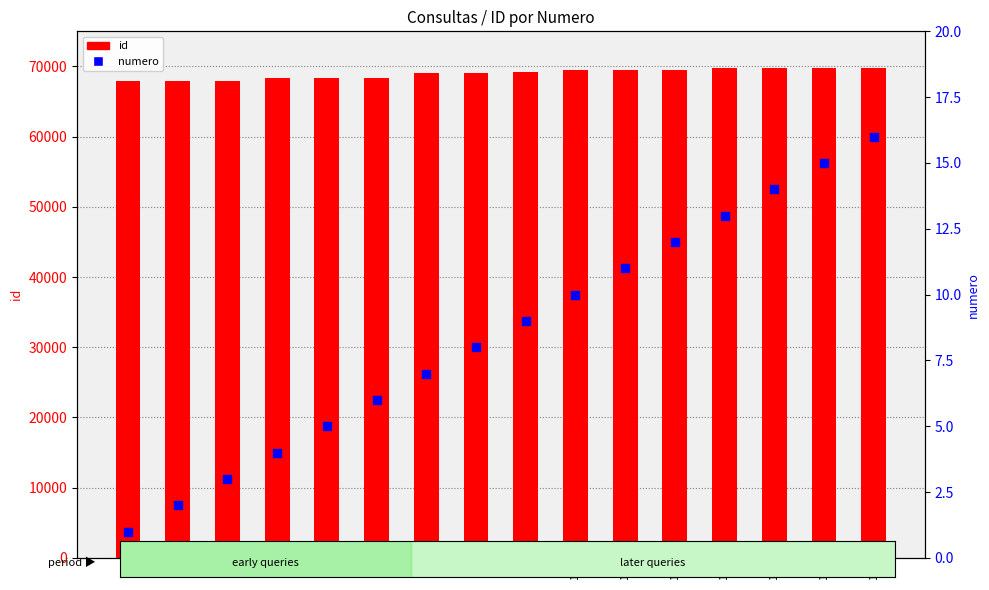

At how many categories does at least one series exceed 28131?

16